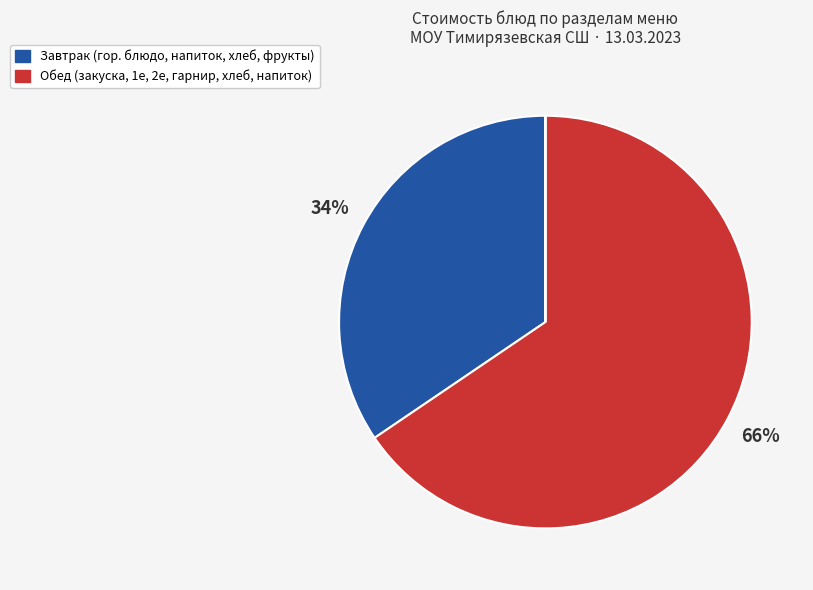

To the nearest percent, what is the difference between the largest and smallest slice percentages?

66%